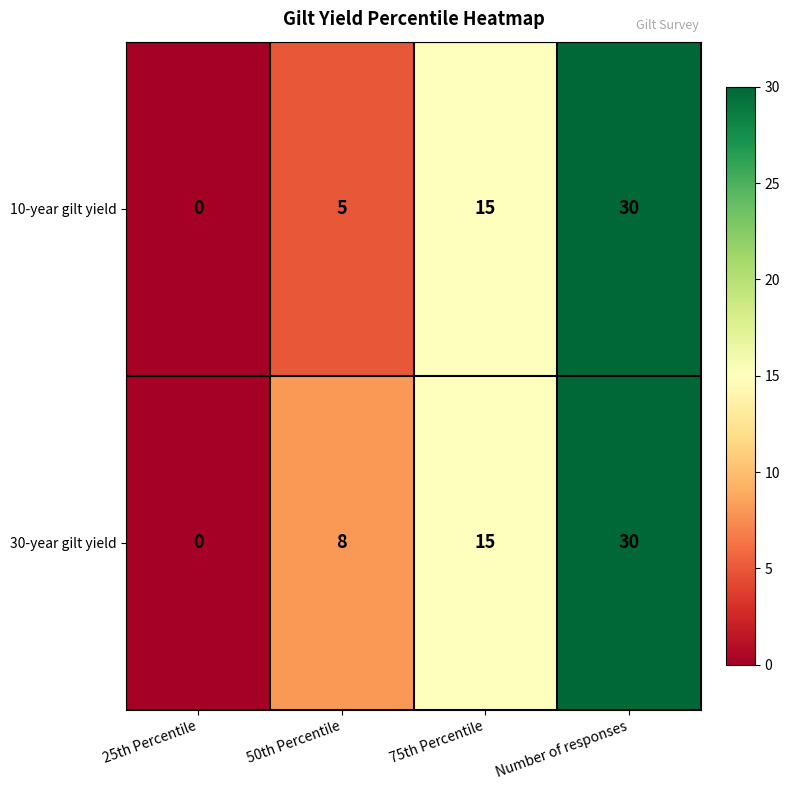

Reading right to left, what are all the values shown in this chart?

10-year gilt yield: Number of responses=30	75th Percentile=15	50th Percentile=5	25th Percentile=0
30-year gilt yield: Number of responses=30	75th Percentile=15	50th Percentile=8	25th Percentile=0